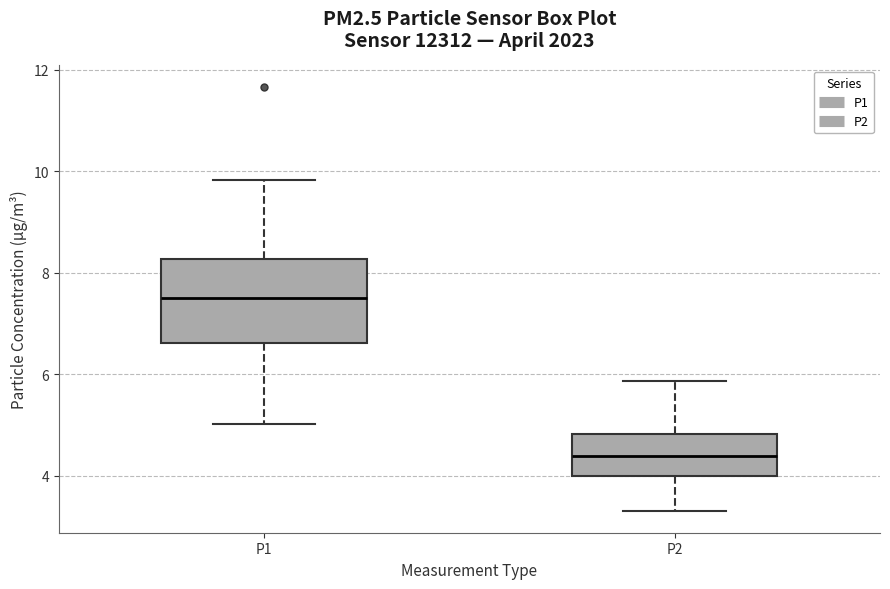

Where is the upper edge of the box for P1 on the y-axis? The values are not printed on the chart, so give them approximately, as read against the axis.

8.2